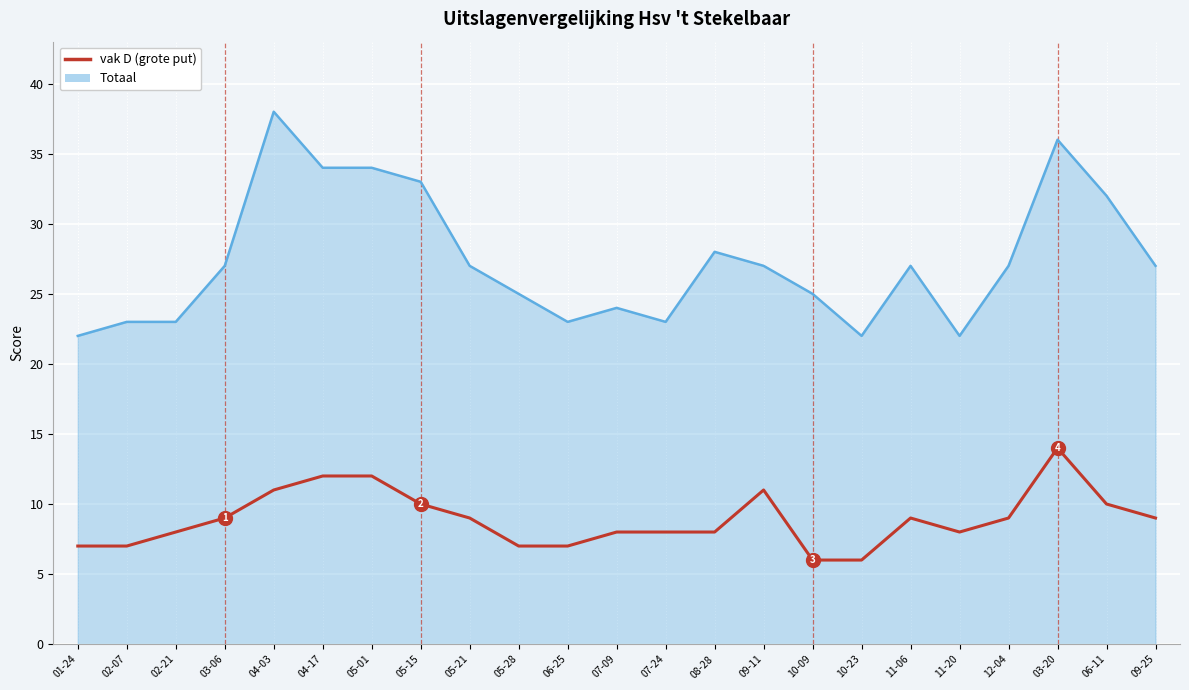

How many values in the Totaal series are below 27?

10